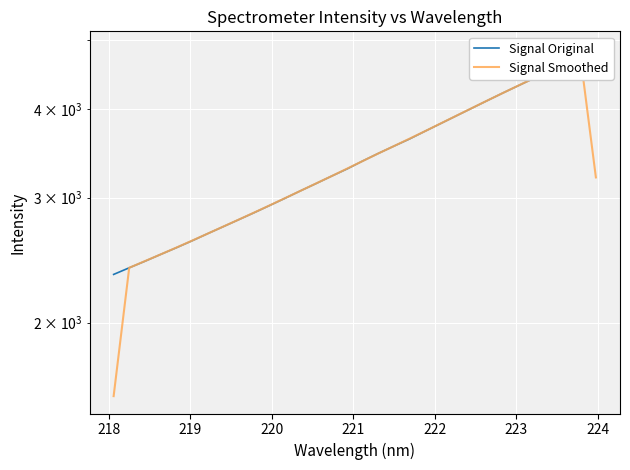

What is the label of the 6th point from the left?

222